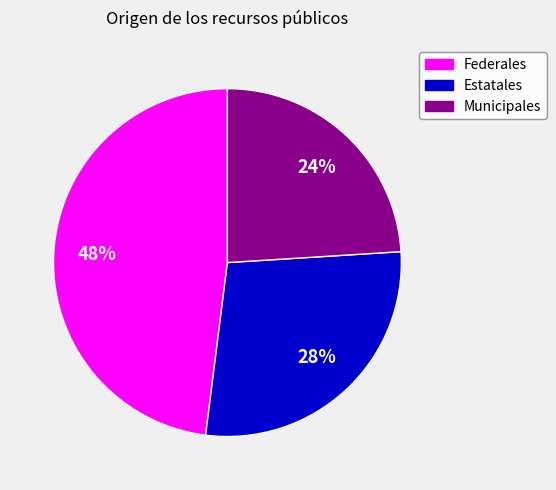

To the nearest percent, what portion does Federales represent?

48%